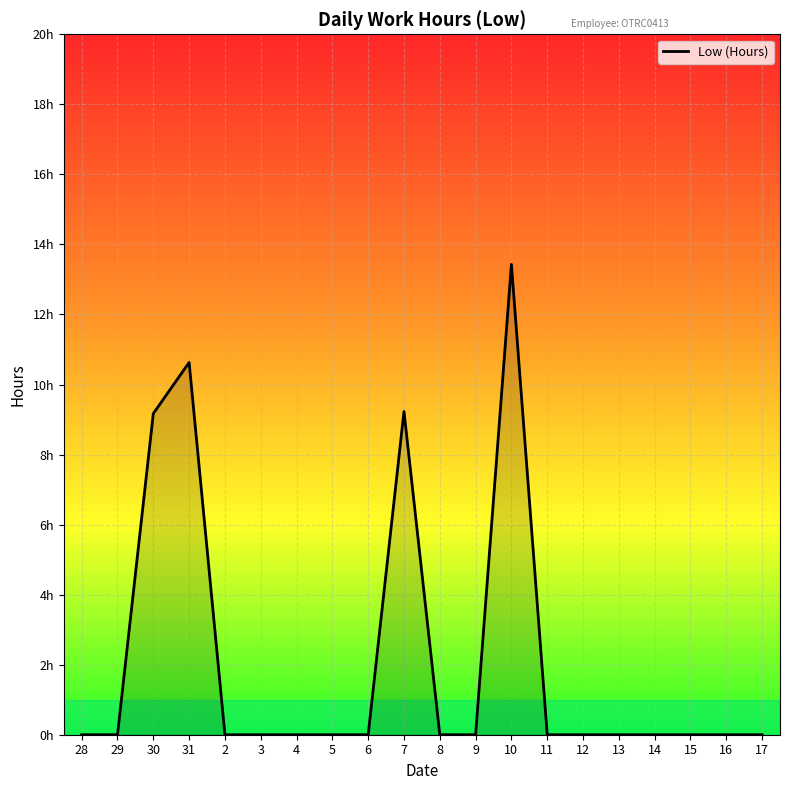

Reading left to right, transcribe all the data shown in this chart.

0.0	0.0	9.2	10.6	0.0	0.0	0.0	0.0	0.0	9.2	0.0	0.0	13.4	0.0	0.0	0.0	0.0	0.0	0.0	0.0